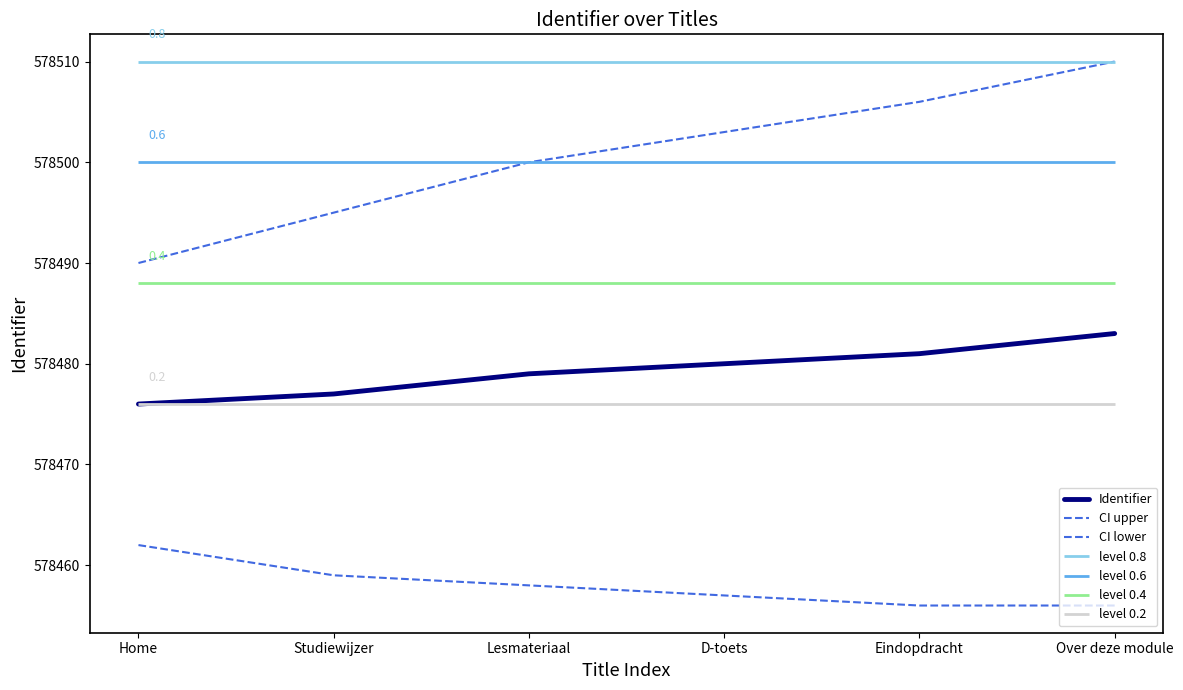

What position from the right is Studiewijzer?

5